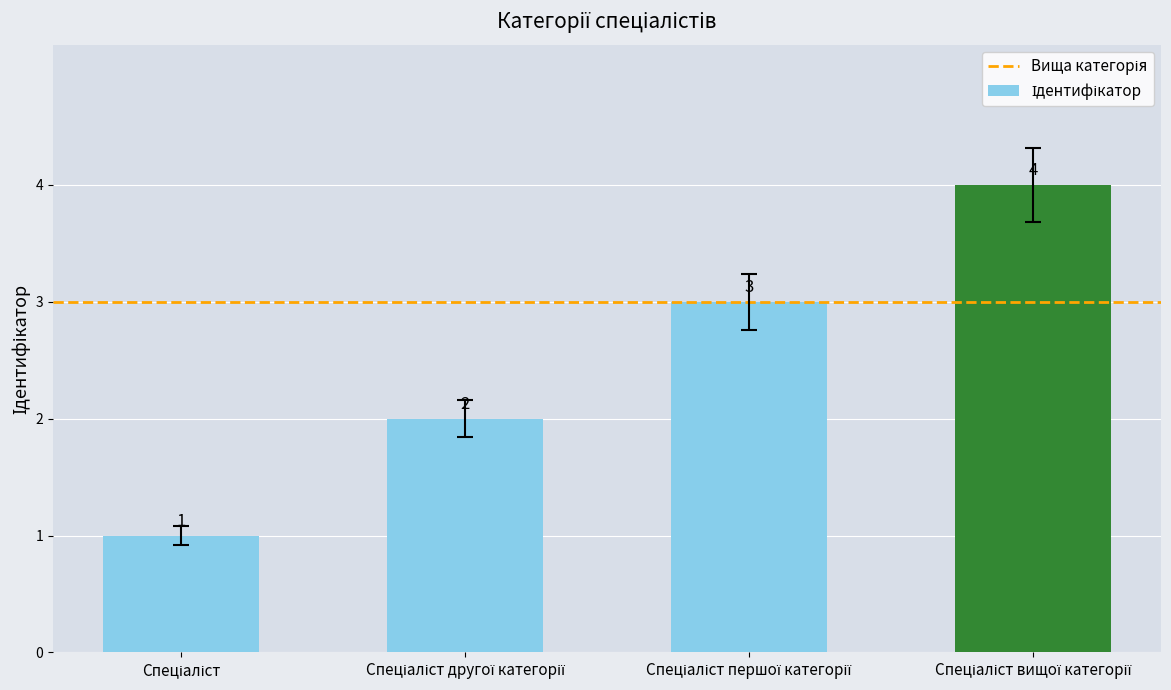

What is the greatest value displayed?

4